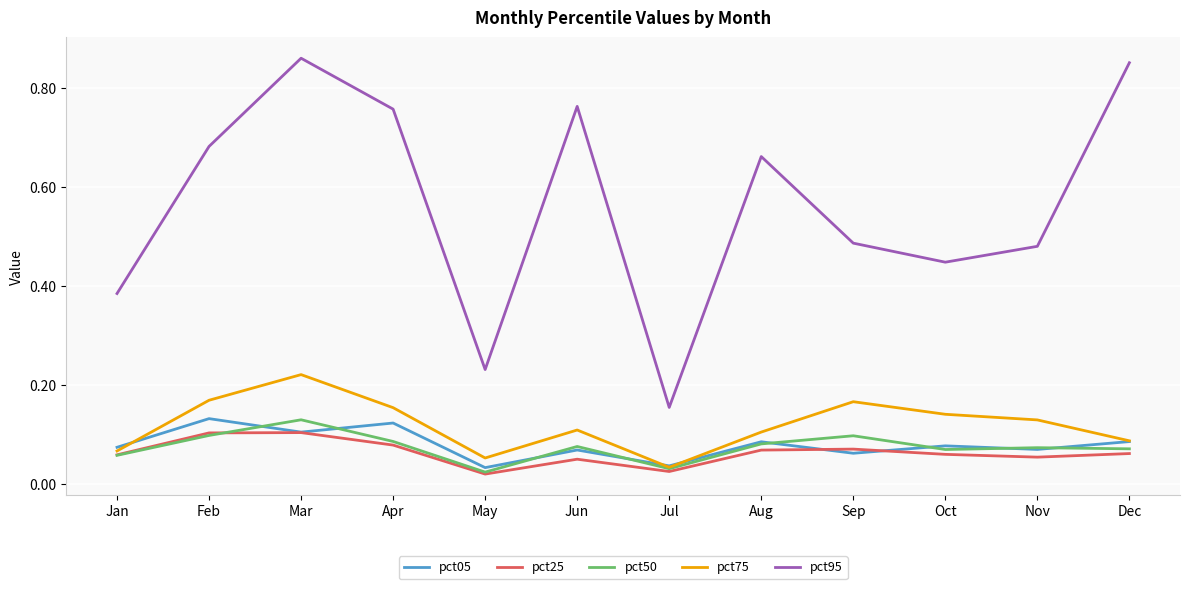

Between Jun and Jul, which series saw the biggest shift?

pct95